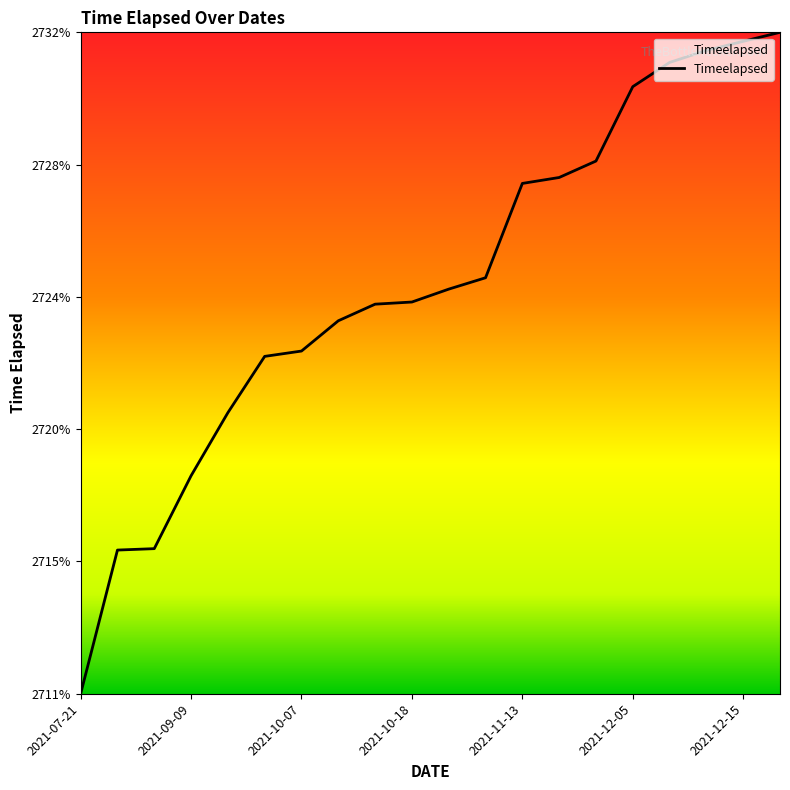

Does the chart have visible grid lines?

No